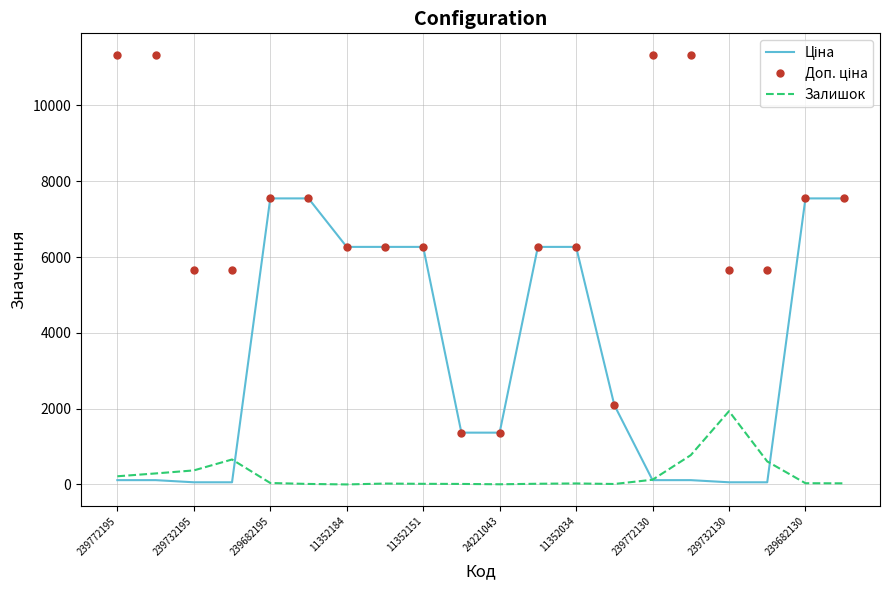

Which series has the widest spread of values?

Доп. ціна